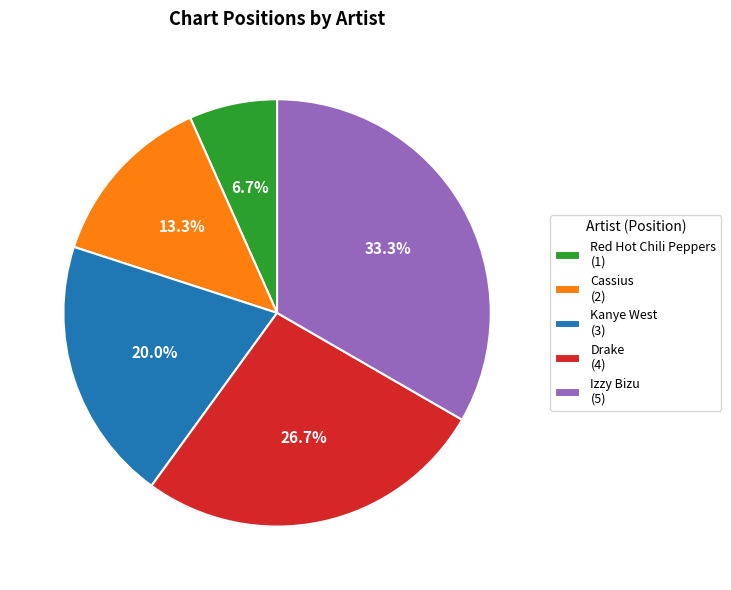

Is there a majority slice in this chart?

No